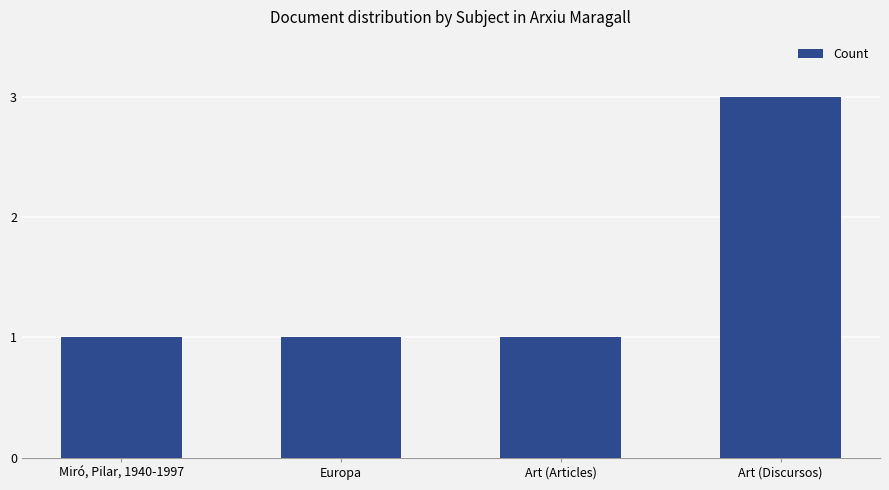

The value at Europa is 0. True or false?

False